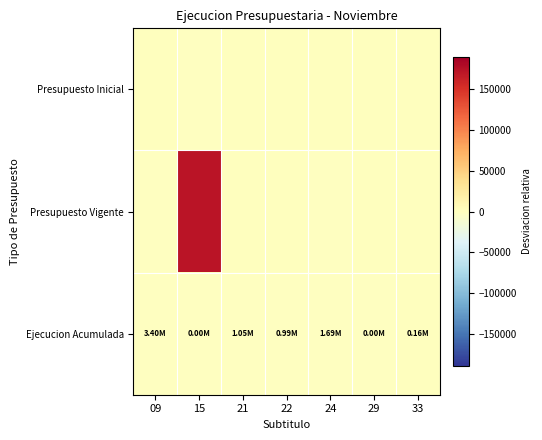

What is the smallest value displayed?

-1.0